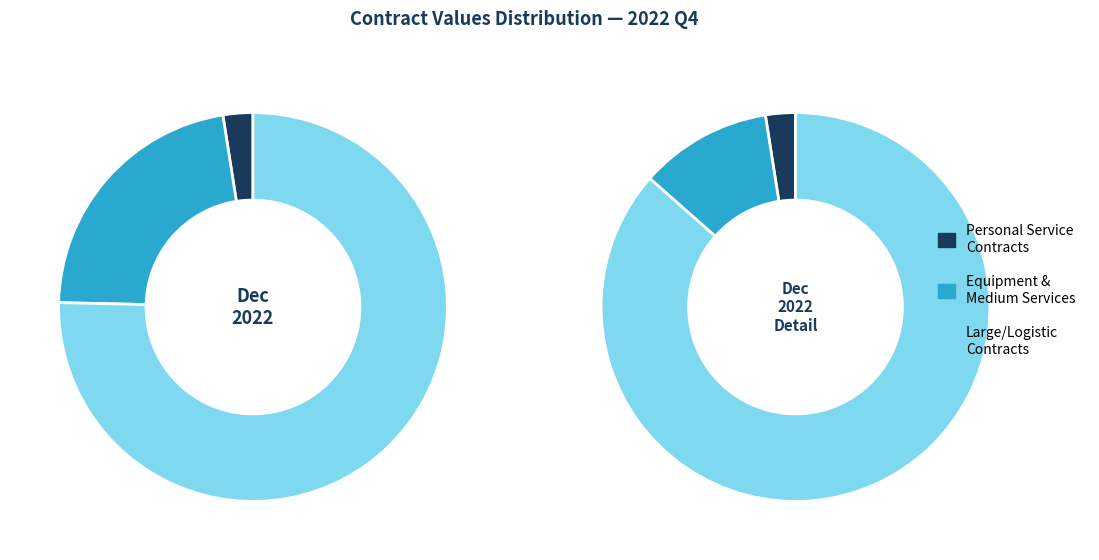

True or false: 424-2022 accounts for 1% of the total.

False